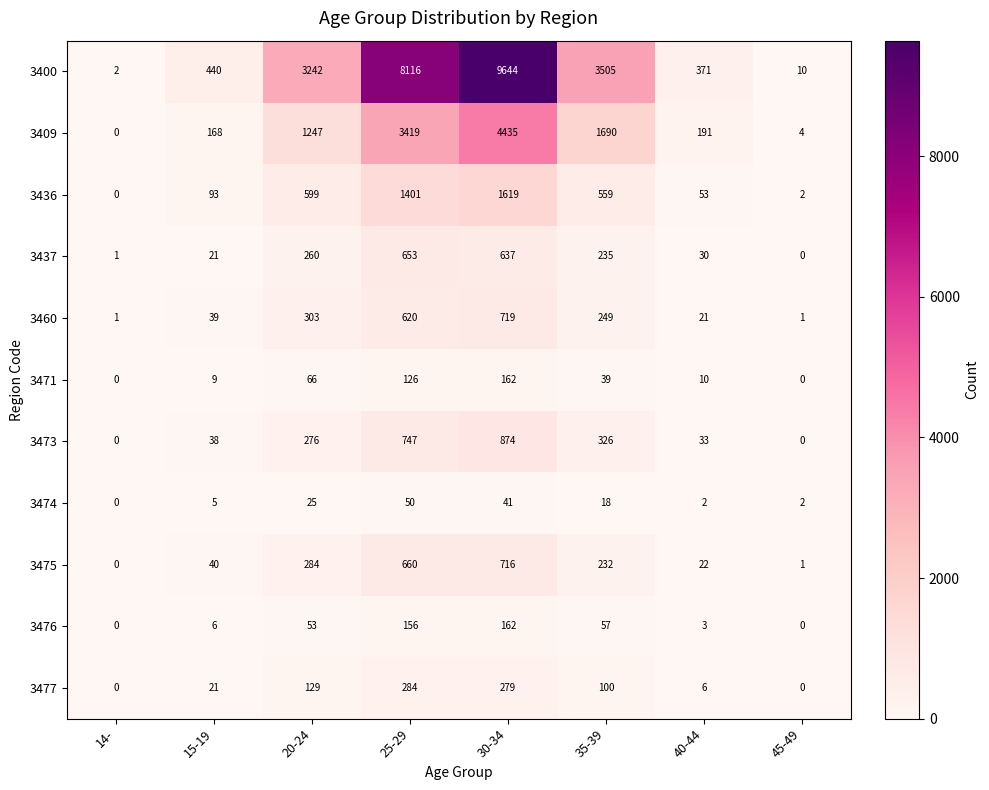

At how many categories does at least one series exceed 619?

4